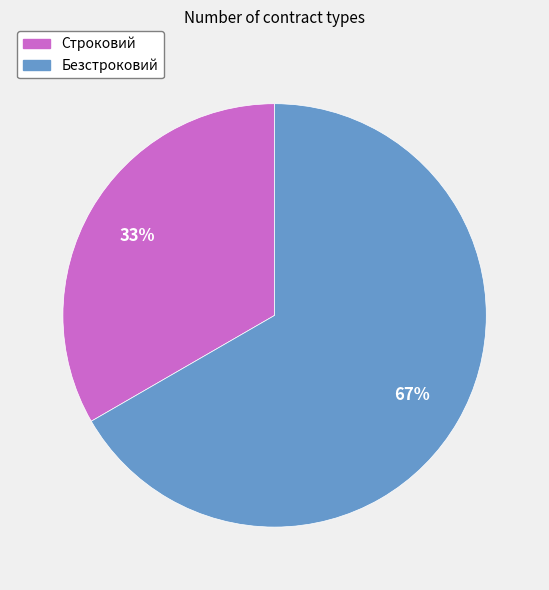

To the nearest percent, what portion does Строковий represent?

33%